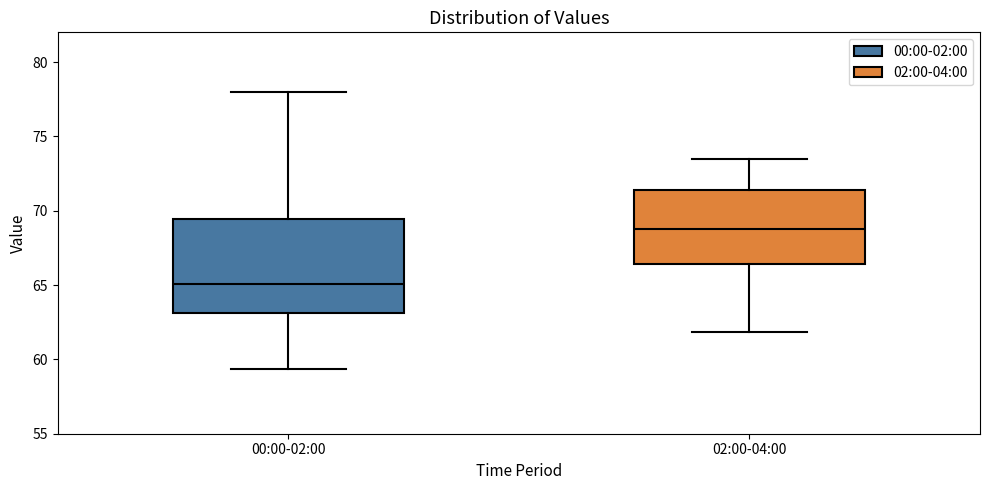

Reading left to right, read every box against the y-axis: the position of its median line, the range the box covers, and the ends of its whiskers. The values are not printed on the chart, so give them approximately, as read against the axis.

00:00-02:00: median 65.0, box 63.0 to 69.5, whiskers 59.5 to 78.0
02:00-04:00: median 69.0, box 66.5 to 71.5, whiskers 62.0 to 73.5